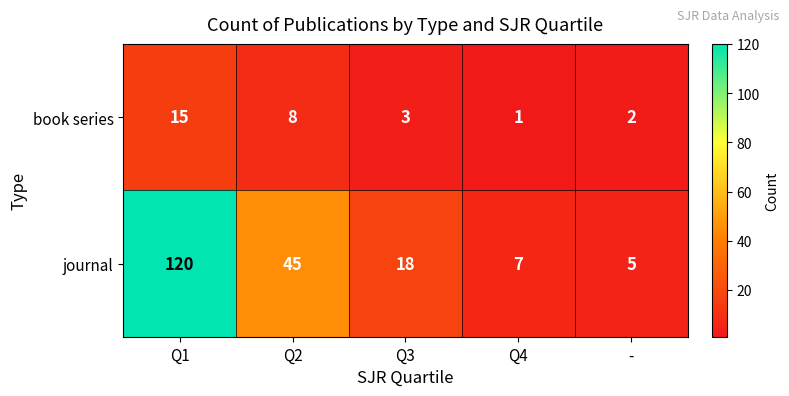

Which series changed the most between Q4 and -?

journal